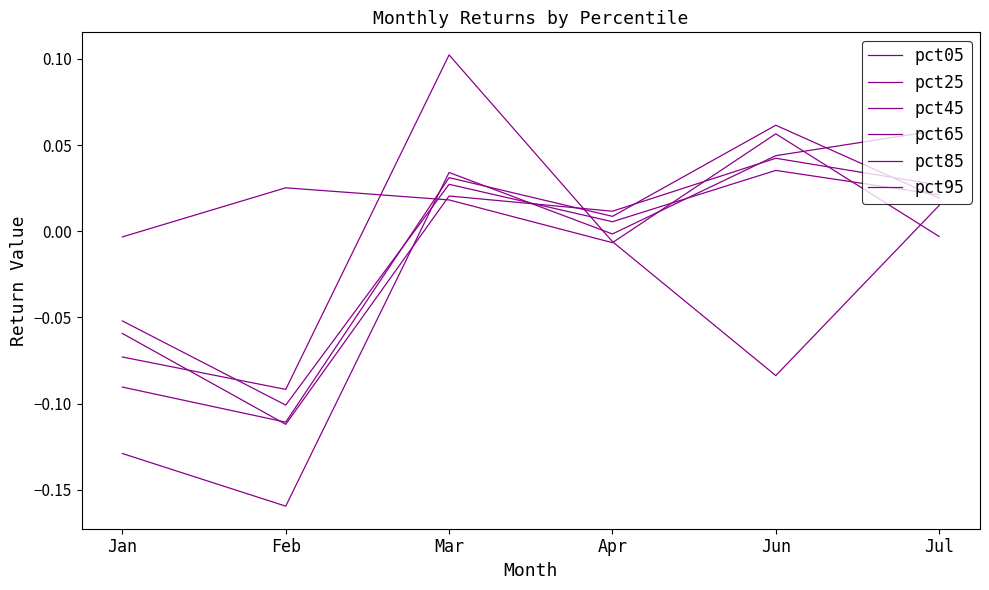

Is this an area chart (filled region under the line)?

No